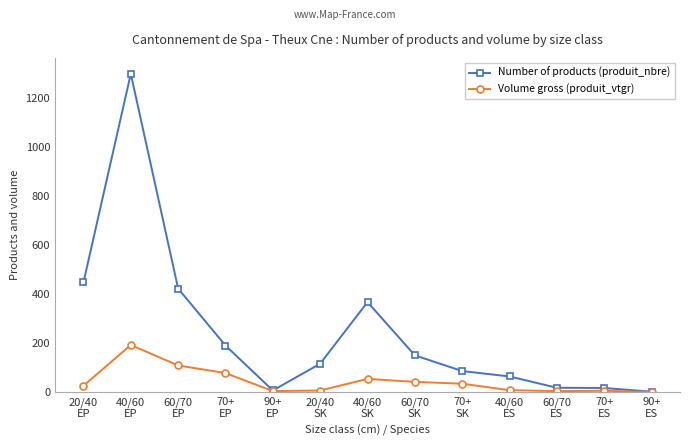

True or false: Number of products (produit_nbre) has more than 1 points higher than both neighbors.

True